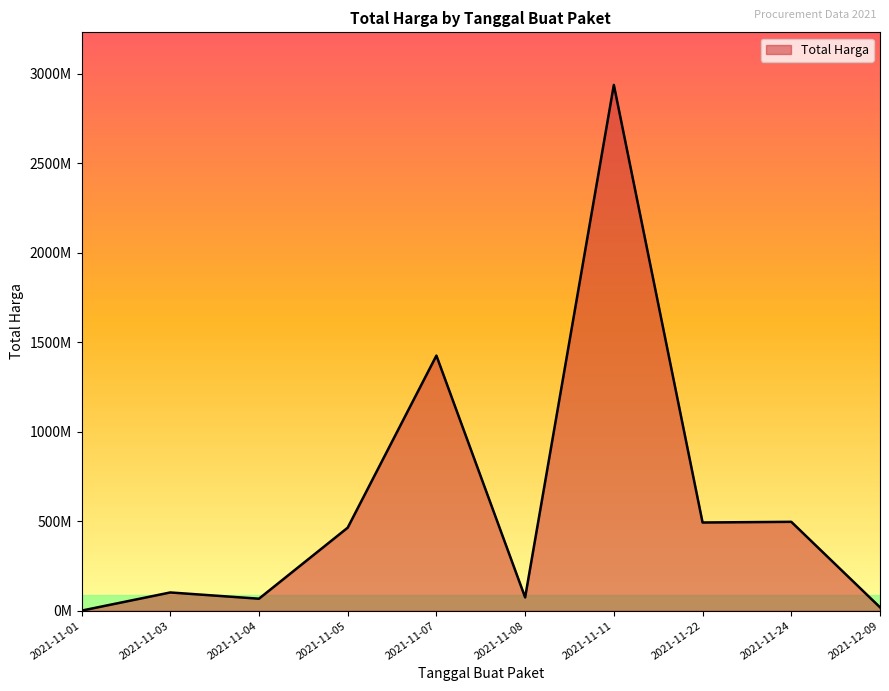

At which category does the chart reach its peak across all series?

2021-11-11